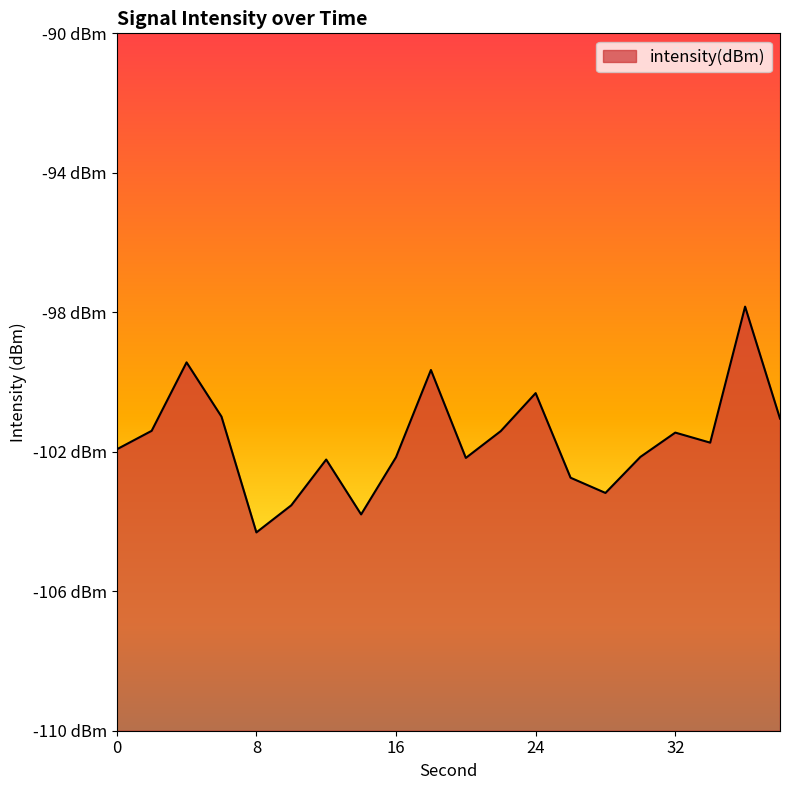

How many data points are above -101?

5